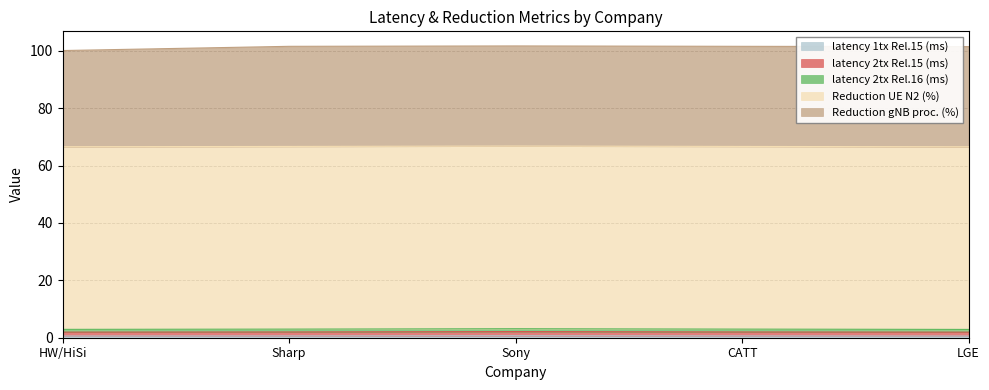

Which series has the widest spread of values?

Reduction gNB proc. (%)